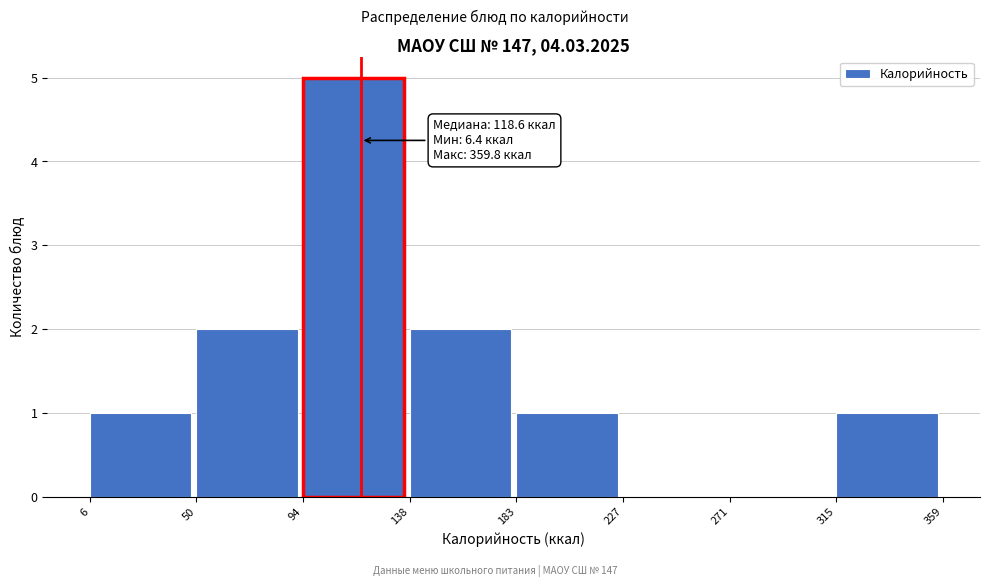

Over which range of the x-axis is the bar tallest?

94 to 138